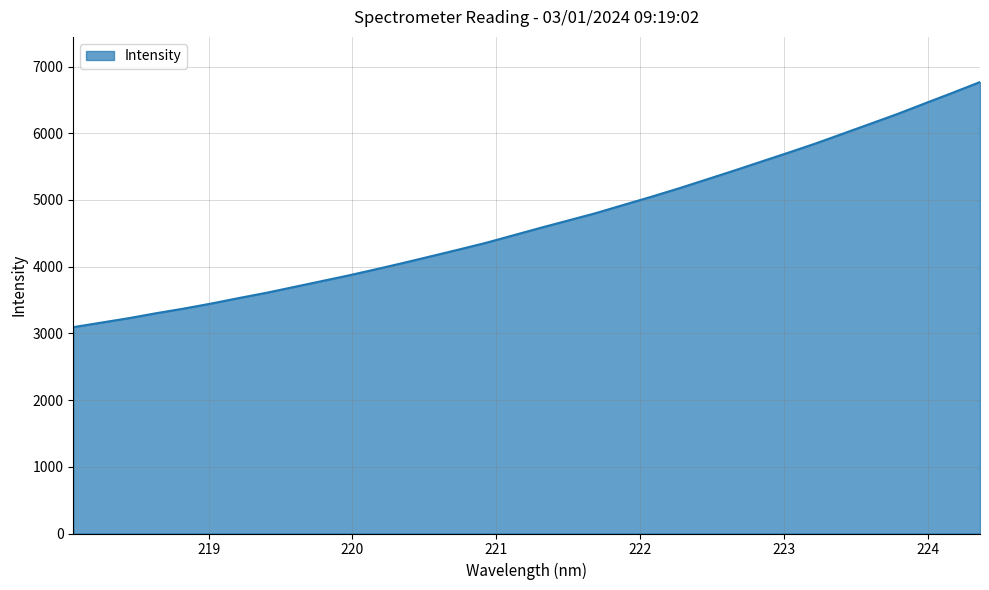

What is the minimum value shown in the chart?

3093.5